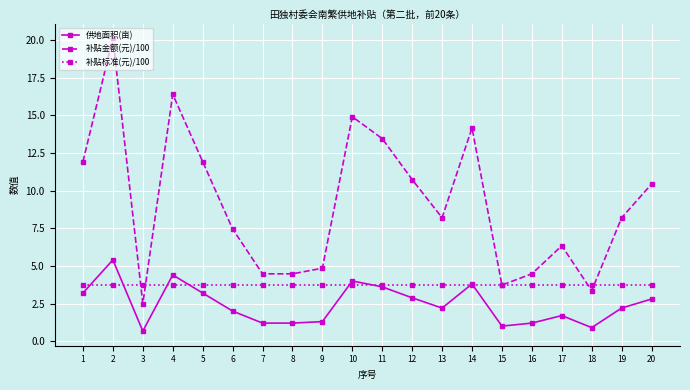

True or false: 补贴金额(元)/100 and 供地面积(亩) intersect in this chart.

False